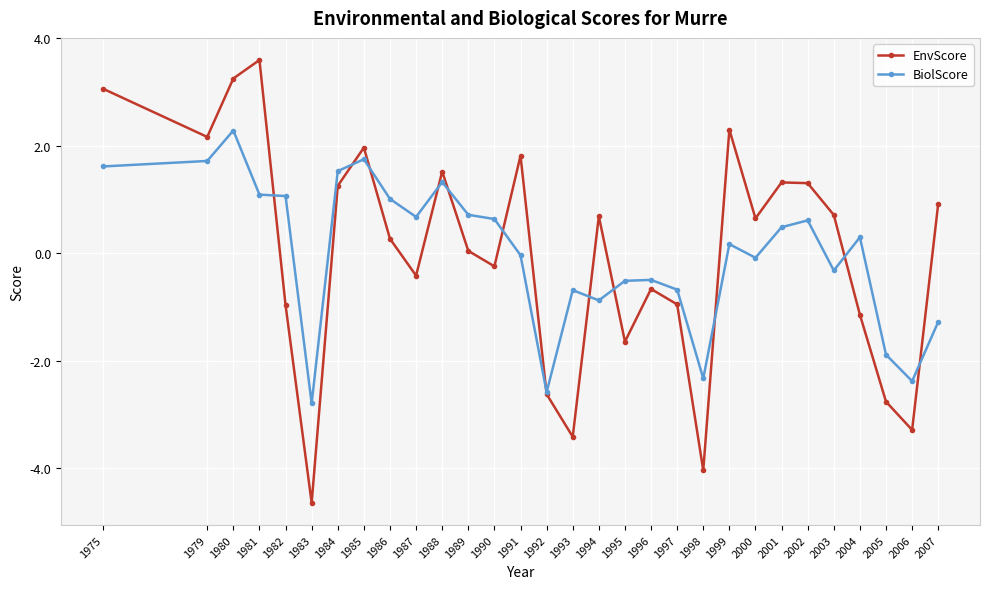

Read the EnvScore value at 2002.

1.3